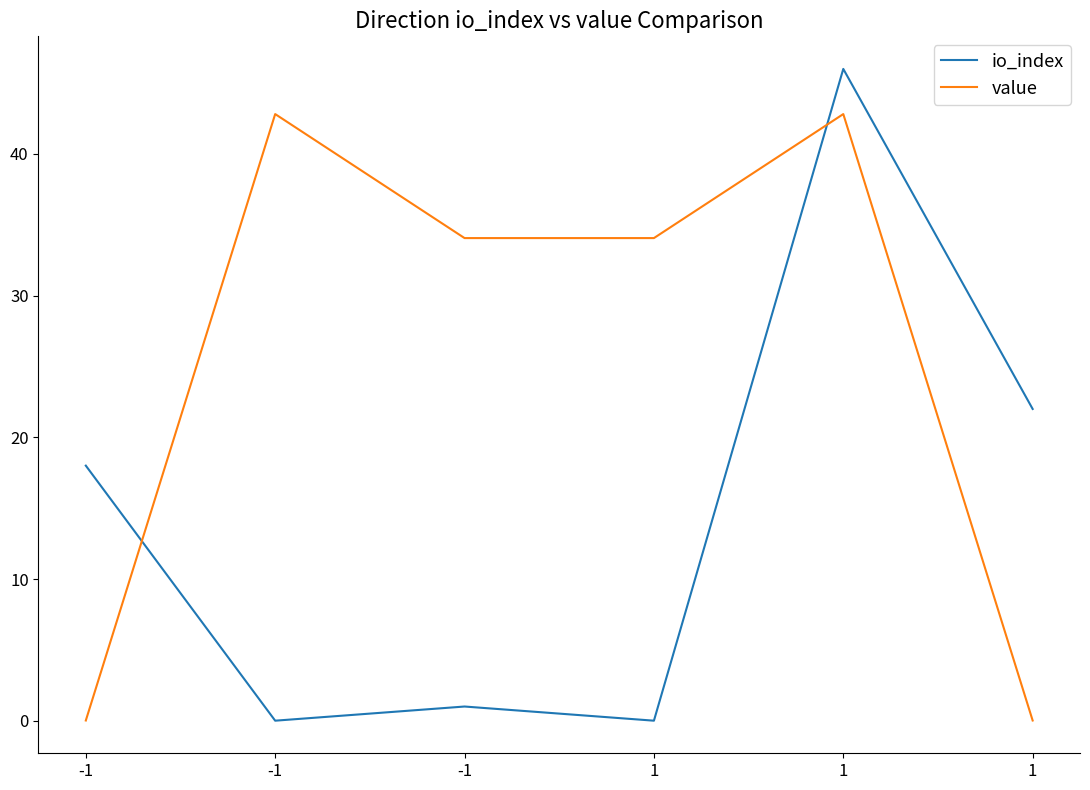

Is this an area chart (filled region under the line)?

No